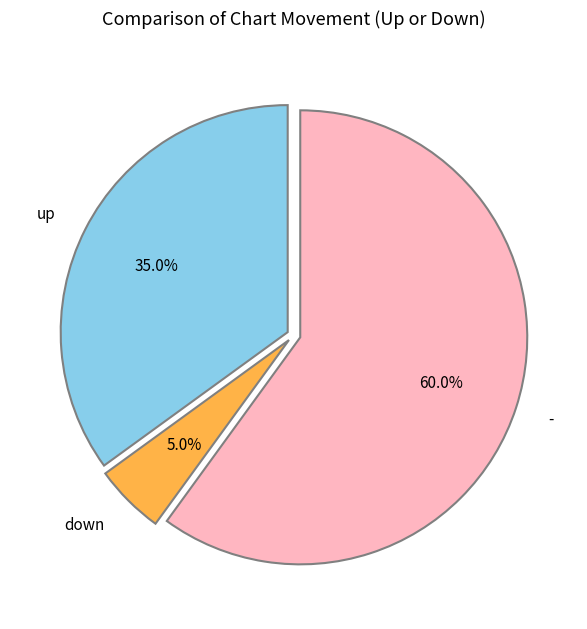

Is there any slice that represents more than half of the pie?

Yes